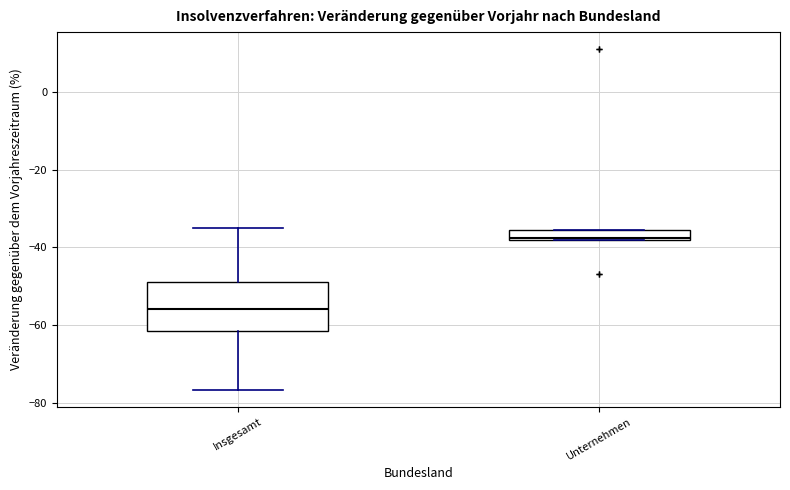

Which box is the tallest, from its lower edge to its upper edge?

Insgesamt